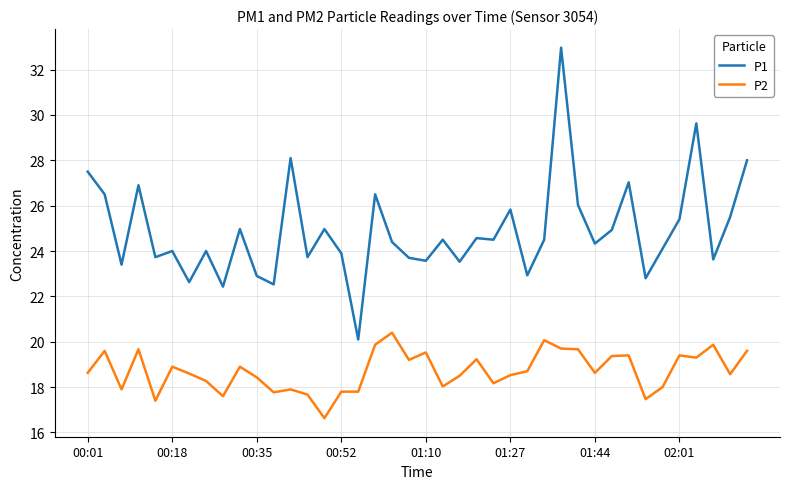

What is the smallest value displayed?

16.6